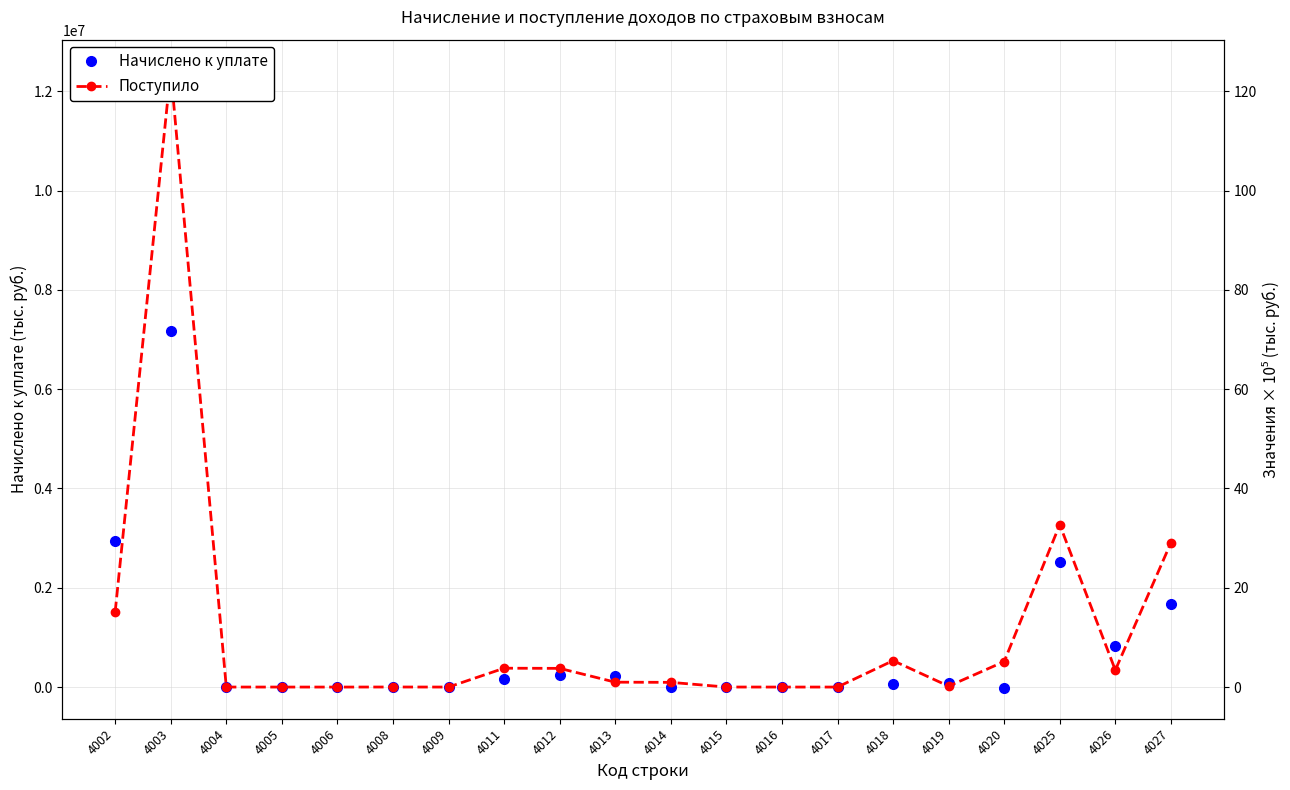

How many interior local peaks does the Поступило series have?

5